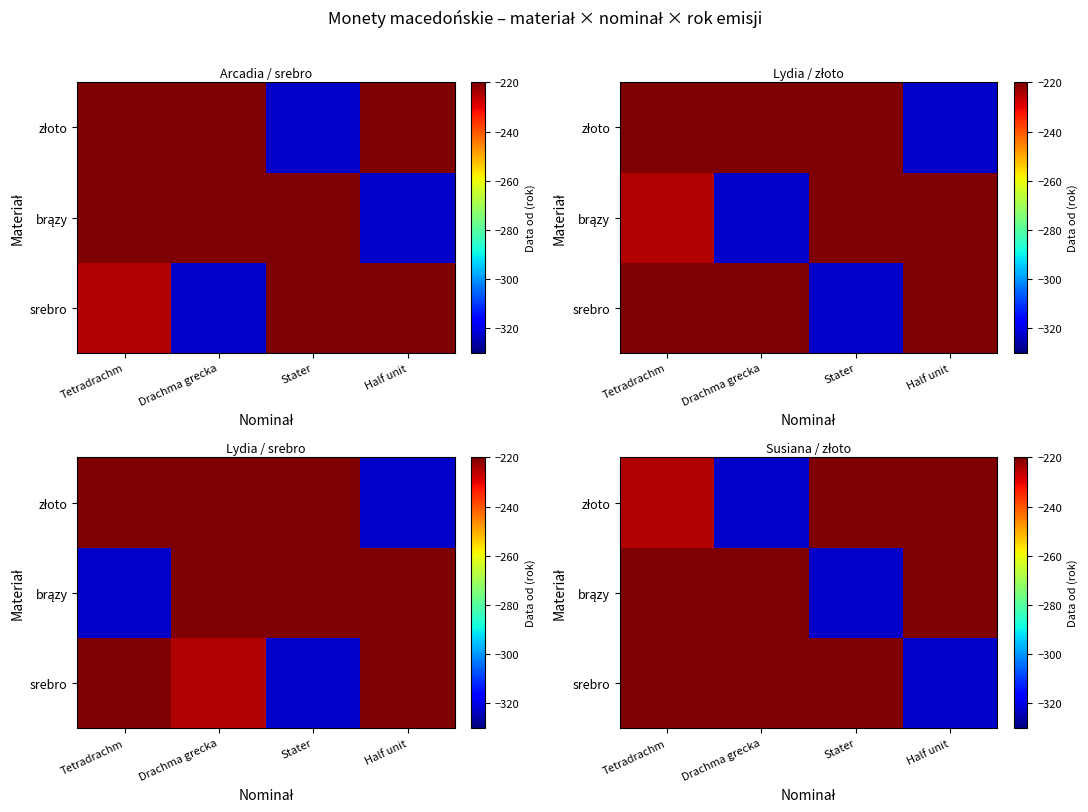

What is the total value across all series at Drachma grecka?

-323